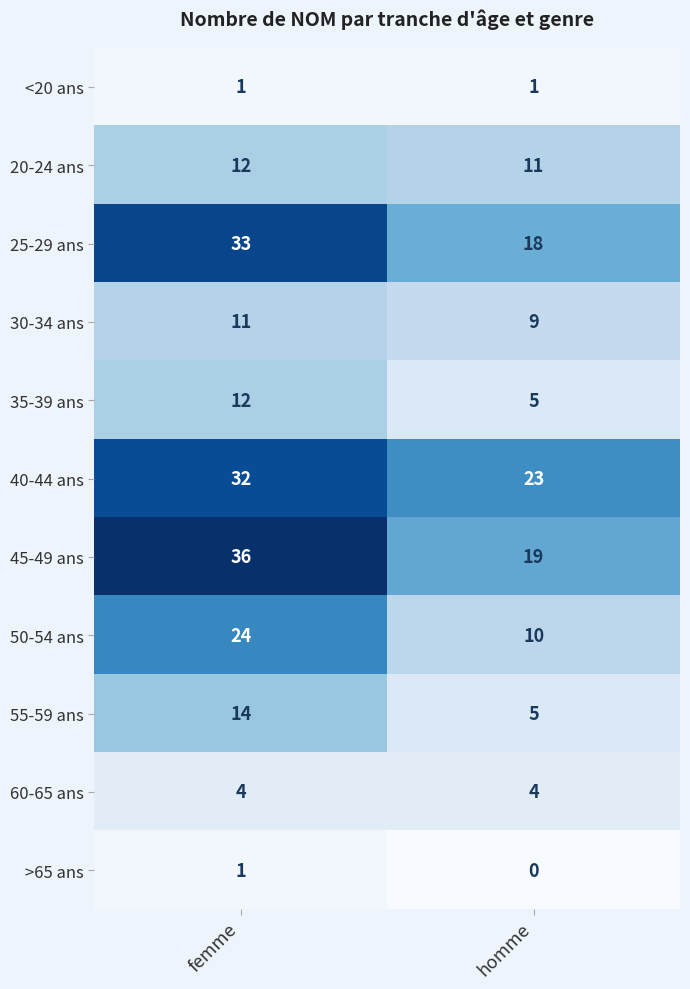

List the labels in order of 50-54 ans value, smallest first.

homme, femme